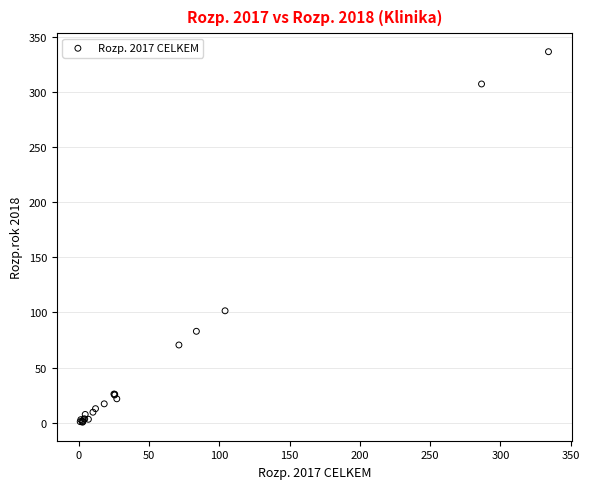

What Y value in the scatter plot is closest to 168?

101.5